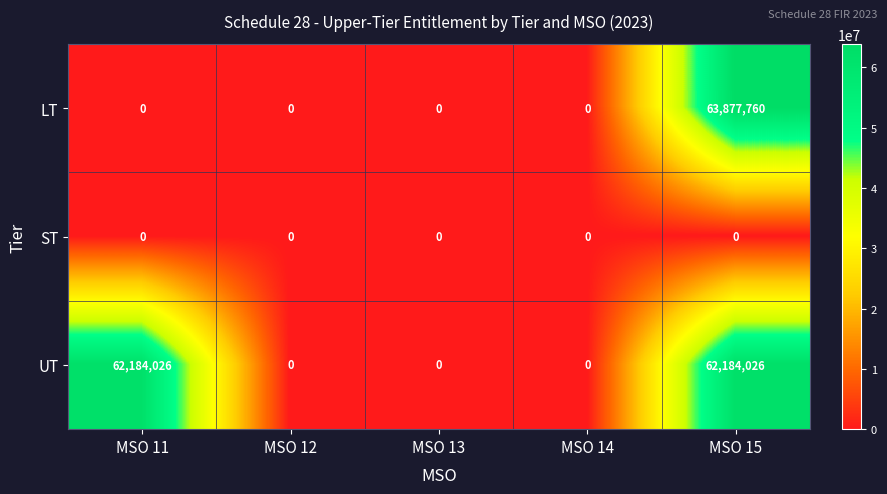

What is the sum of all LT values?

63877760